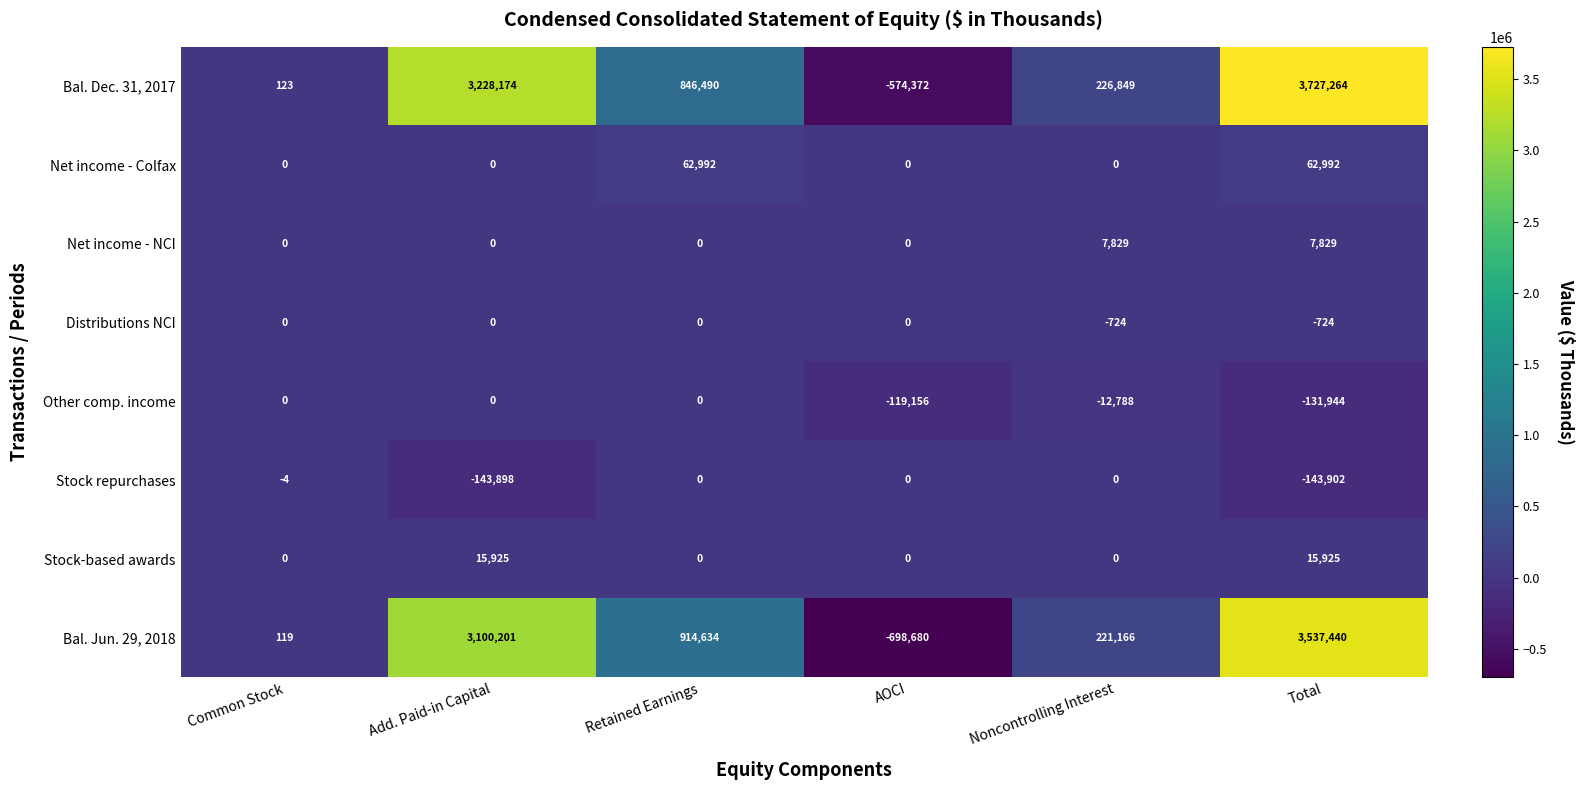

At which category is the sum across all series the highest?

Total